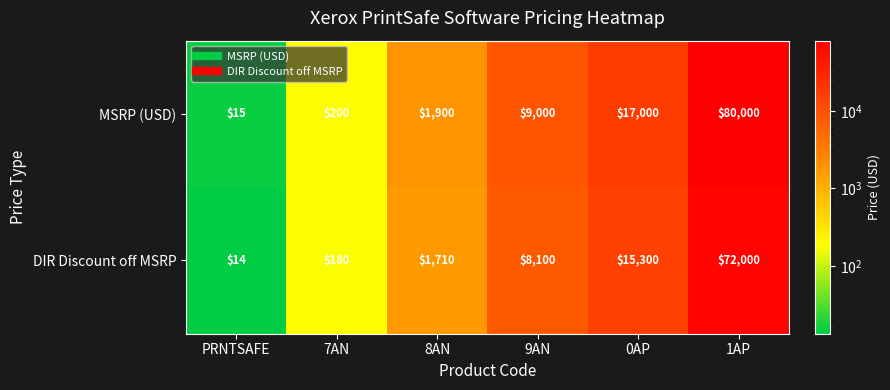

Which label corresponds to the smallest value in the chart?

PRNTSAFE